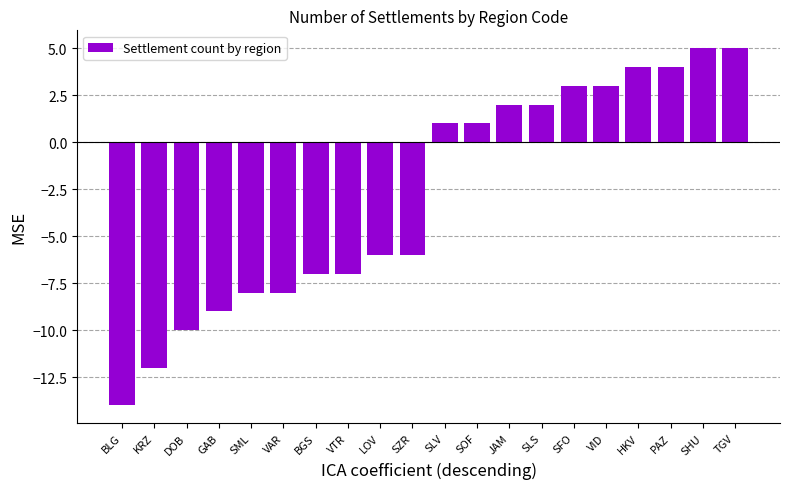

What is the change in value from LOV to JAM?

+8